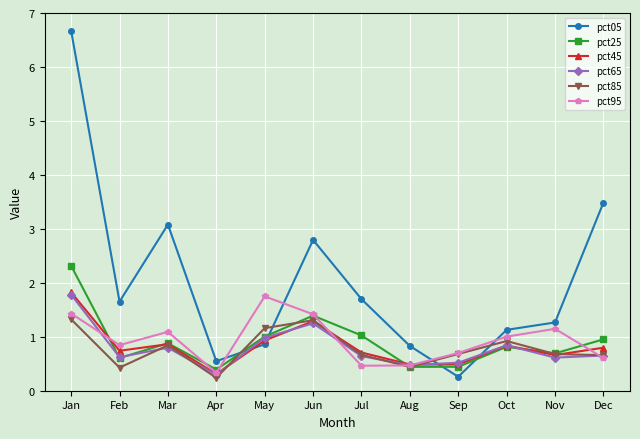

What is the value of the pct45 point at the 5th from the left?

0.9